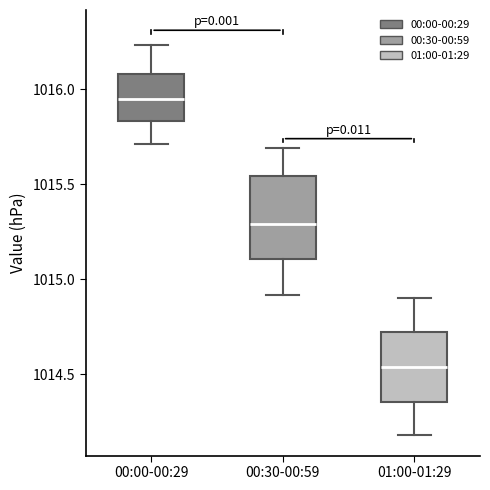

Reading left to right, read every box against the y-axis: the position of its median line, the range the box covers, and the ends of its whiskers. The values are not printed on the chart, so give them approximately, as read against the axis.

00:00-00:29: median 1015.95, box 1015.85 to 1016.10, whiskers 1015.70 to 1016.25
00:30-00:59: median 1015.30, box 1015.10 to 1015.55, whiskers 1014.90 to 1015.70
01:00-01:29: median 1014.55, box 1014.35 to 1014.70, whiskers 1014.20 to 1014.90